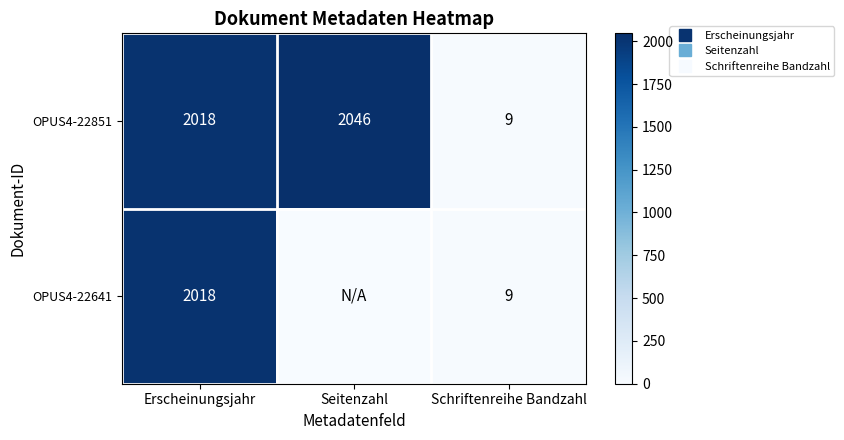

List the labels in order of OPUS4-22641 value, largest first.

Erscheinungsjahr, Schriftenreihe Bandzahl, Seitenzahl